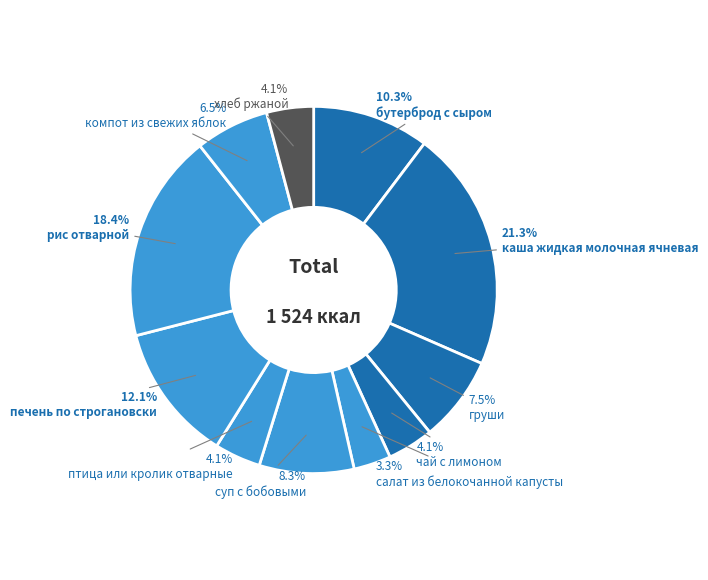

Which has a higher value, суп с бобовыми or хлеб ржаной?

суп с бобовыми